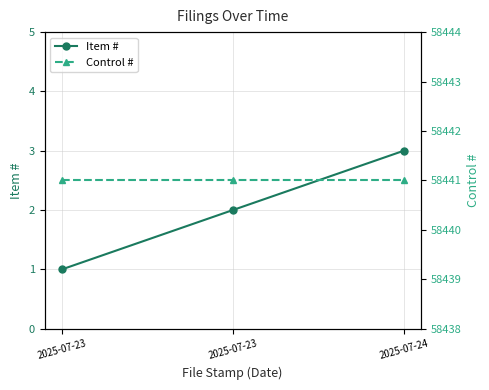

Which series changed the most between 2025-07-23 and 2025-07-24?

Item #